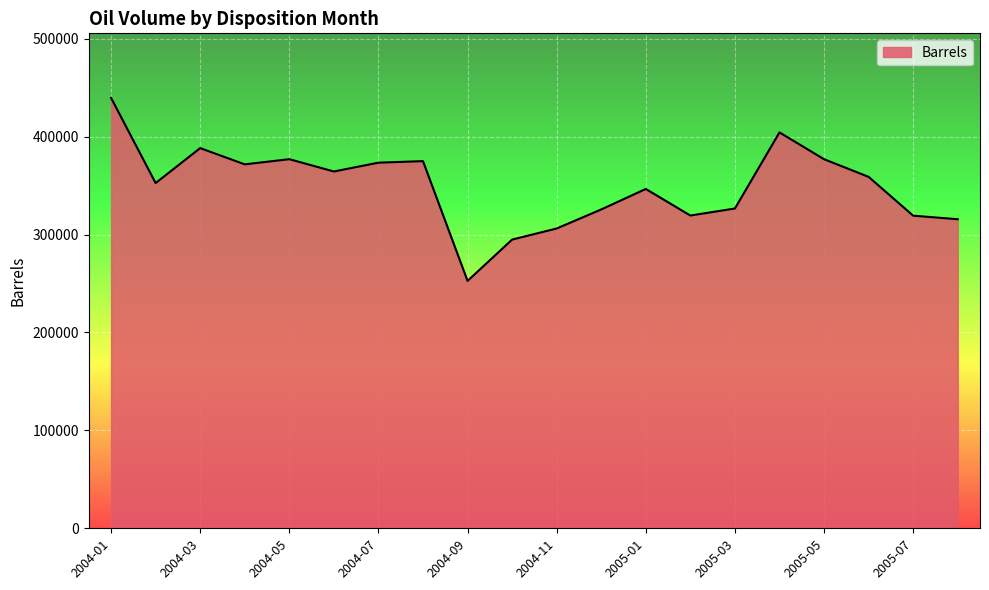

What is the difference between the maximum and minimum values?

186880.6